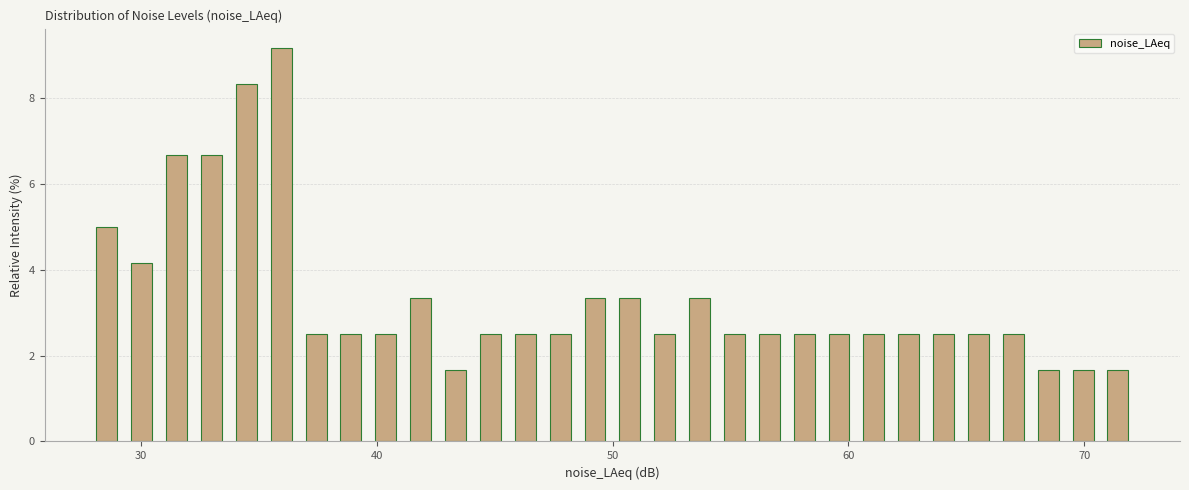

Read against the x-axis, roughly where is the centre of the tallest bar?

36